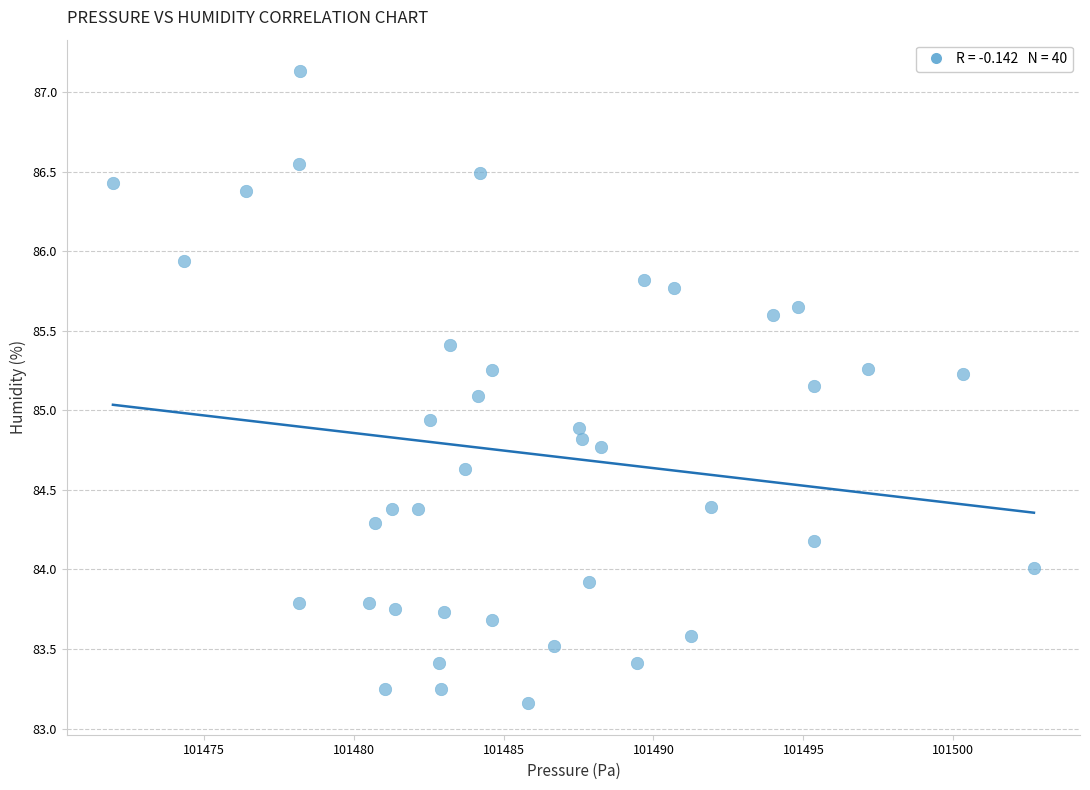

What is the range of Y values (max minus min)?

4.0